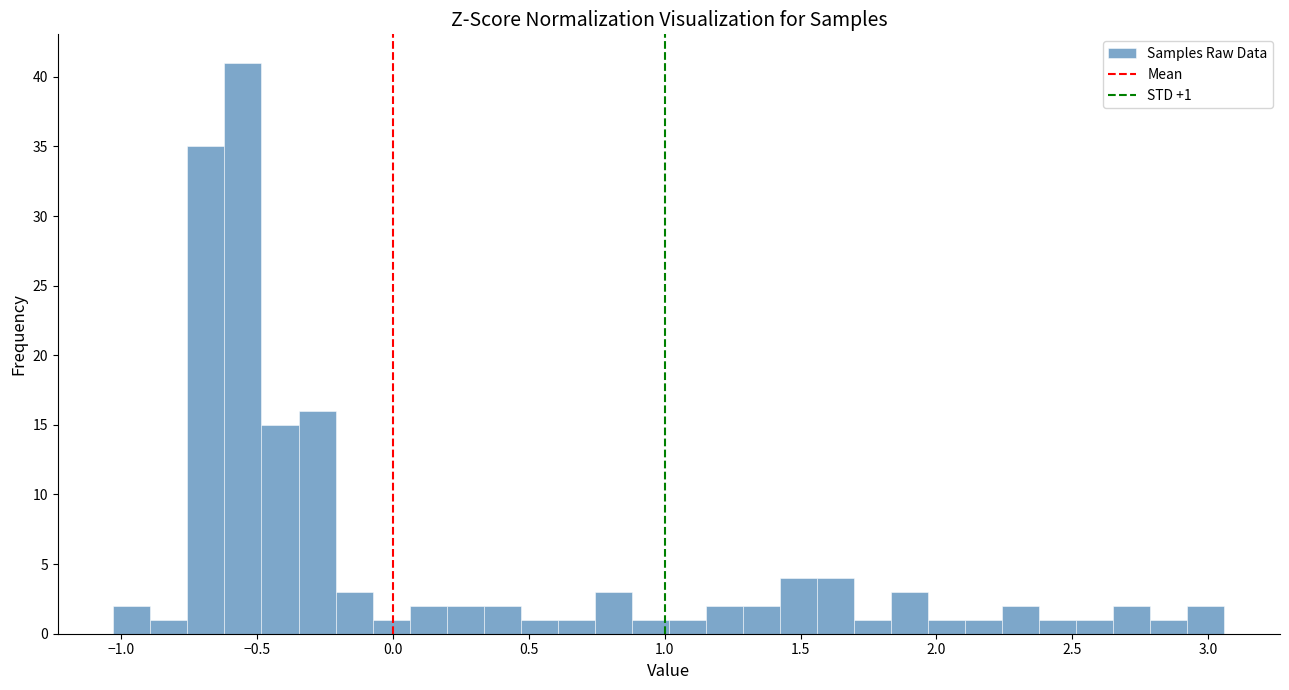

Read against the x-axis, roughly where is the centre of the tallest bar?

-0.55